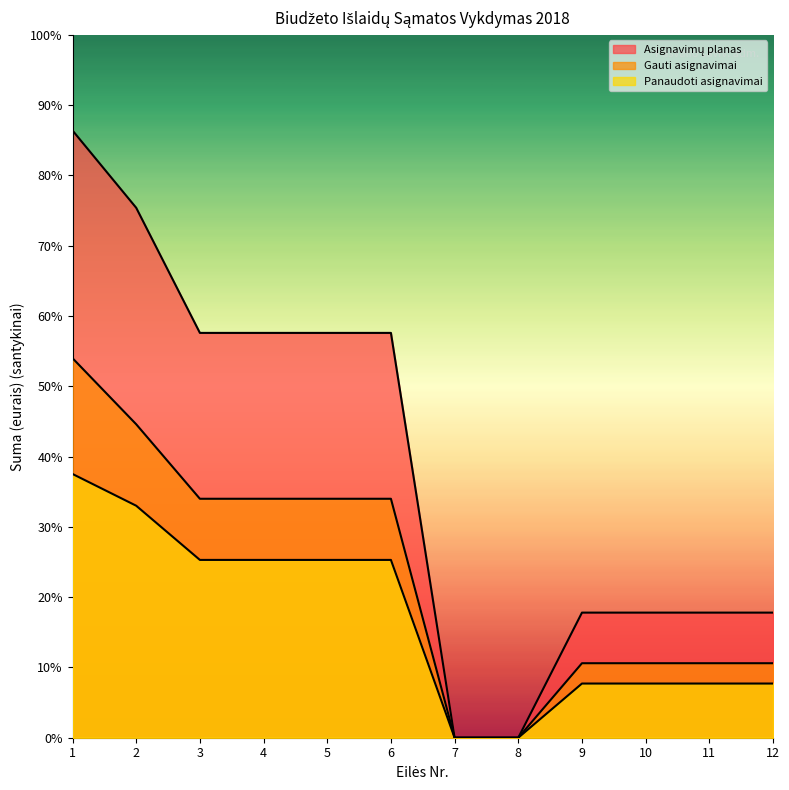

Reading left to right, transcribe all the data shown in this chart.

Asignavimų planas: 43200.0	37700.0	28800.0	28800.0	28800.0	28800.0	0.0	0.0	8900.0	8900.0	8900.0	8900.0
Gauti asignavimai: 27000.0	22300.0	17000.0	17000.0	17000.0	17000.0	0.0	0.0	5300.0	5300.0	5300.0	5300.0
Panaudoti asignavimai: 18763.5	16504.4	12649.7	12649.7	12649.7	12649.7	0.0	0.0	3854.7	3854.7	3854.7	3854.7